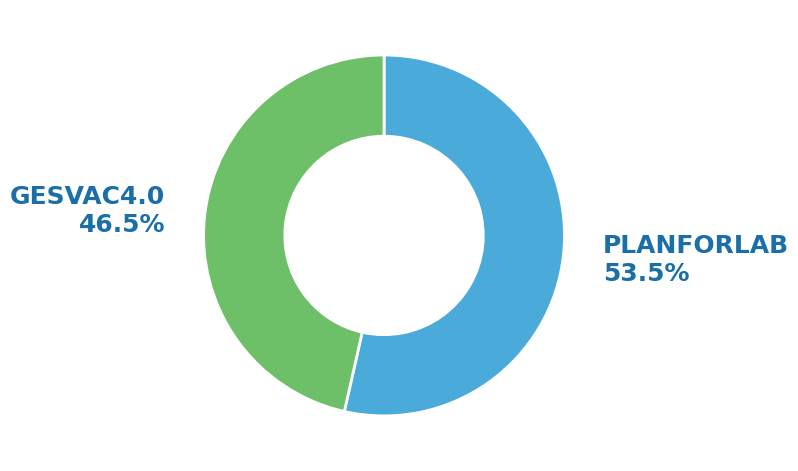

Is there any slice that represents more than half of the pie?

Yes